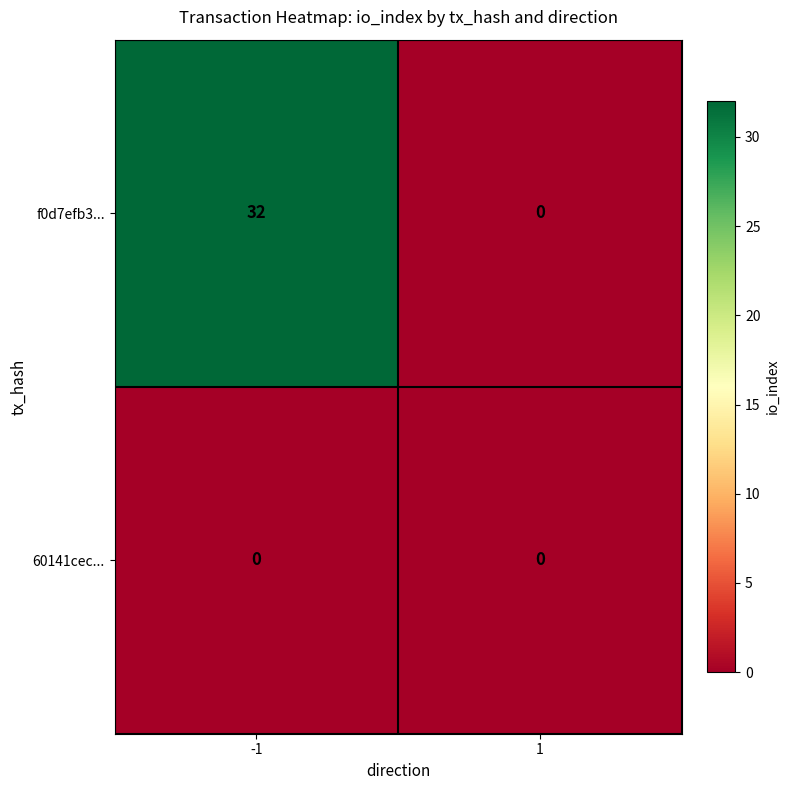

What is the sum of all f0d7efb3... values?

32